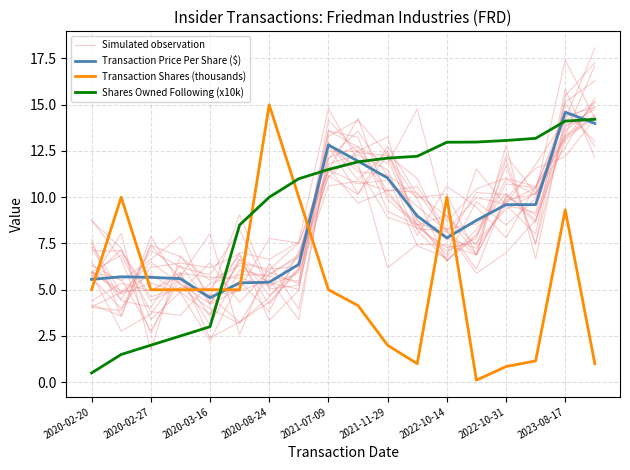

Which has a higher value, 14 or 2021-11-29?

14